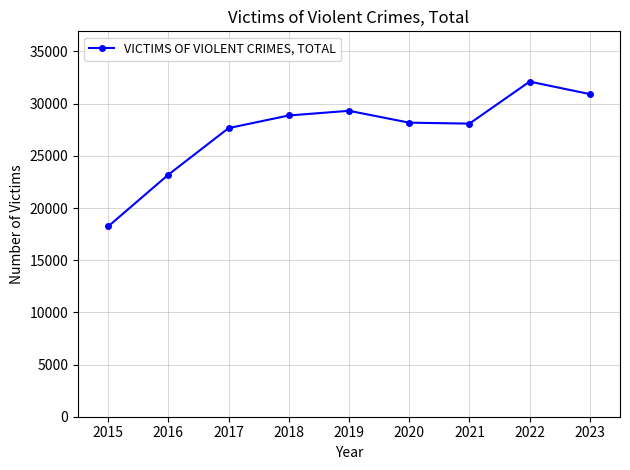

True or false: there are more than 2 points higher than both neighbors.

False